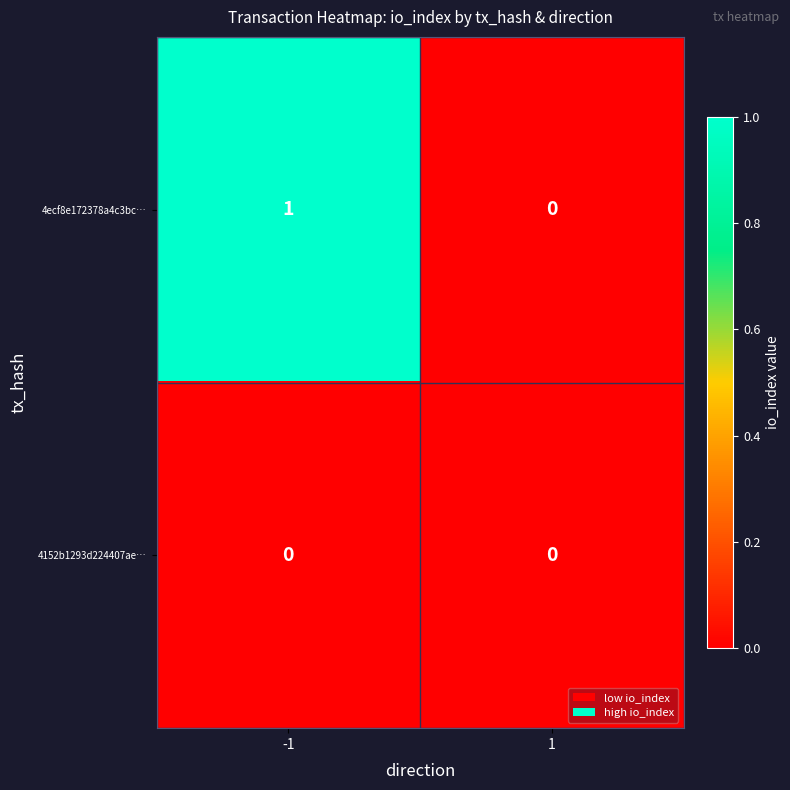

True or false: 4152b1293d224407ae… has a value of 0 at 1.

True